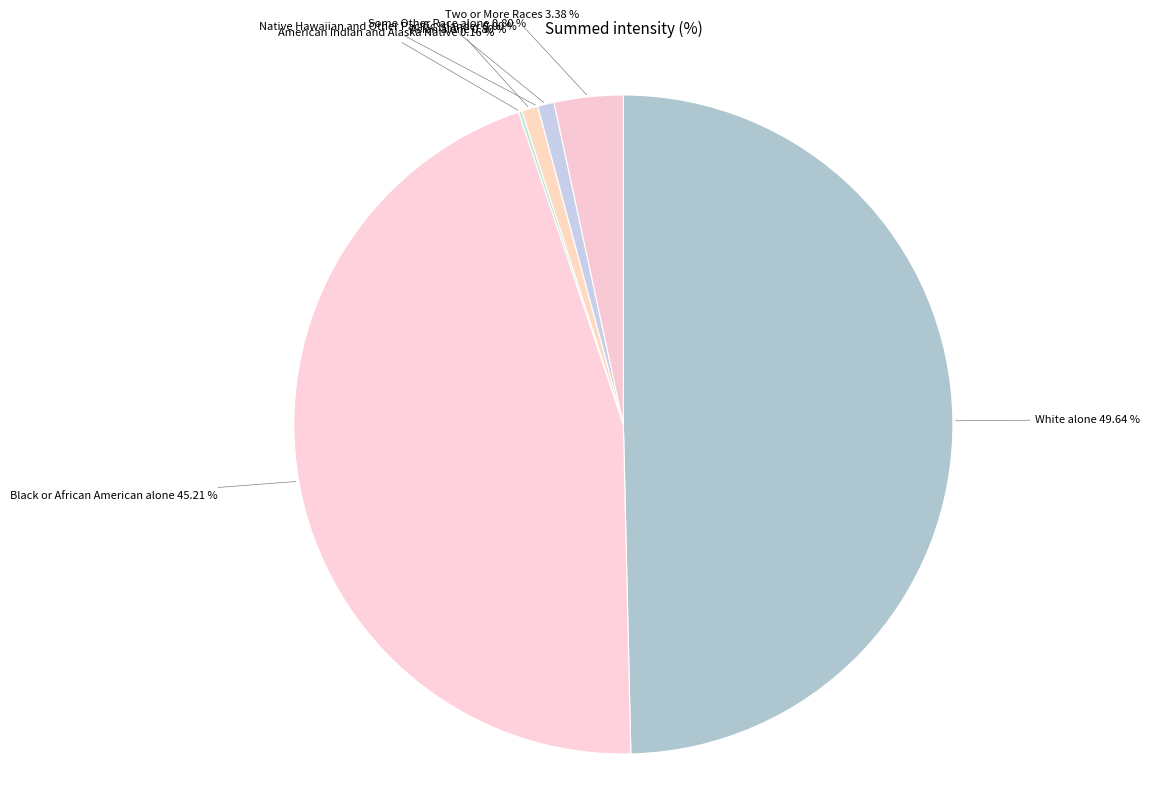

To the nearest percent, what portion does Asian alone represent?

1%